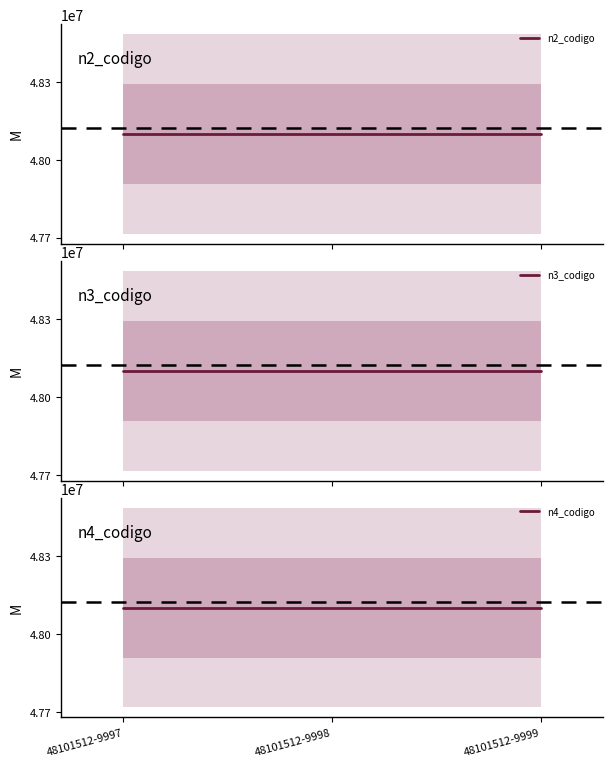

The value of n2_codigo at 48101512-9997 is 48100000. True or false?

True